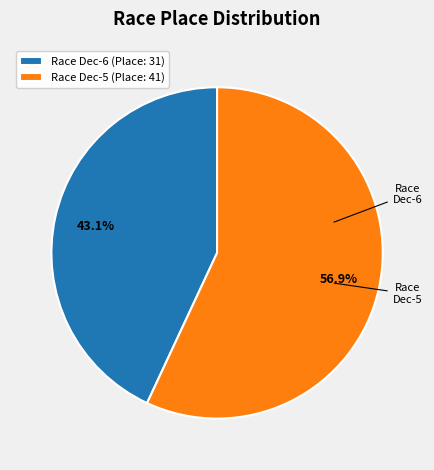

To the nearest percent, what is the difference between the largest and smallest slice percentages?

14%